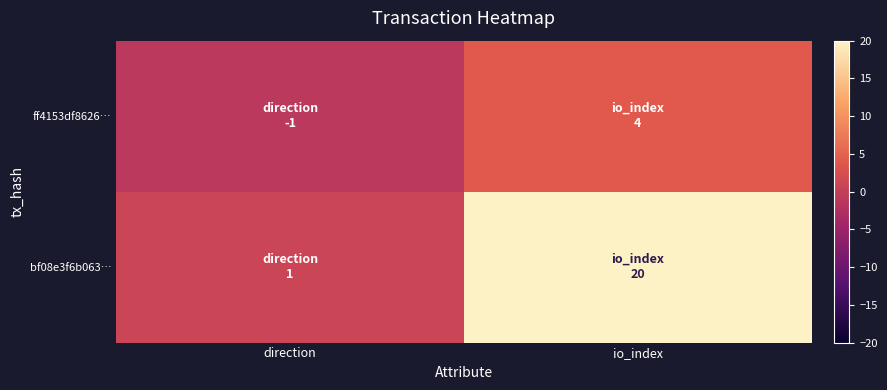

At which category does the chart reach its minimum across all series?

direction